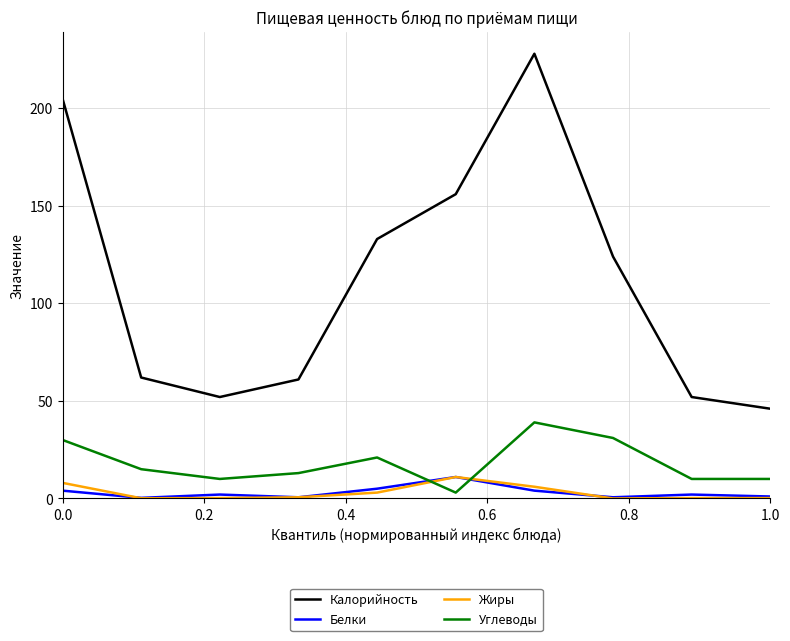

What is the maximum value shown in the chart?

228.0